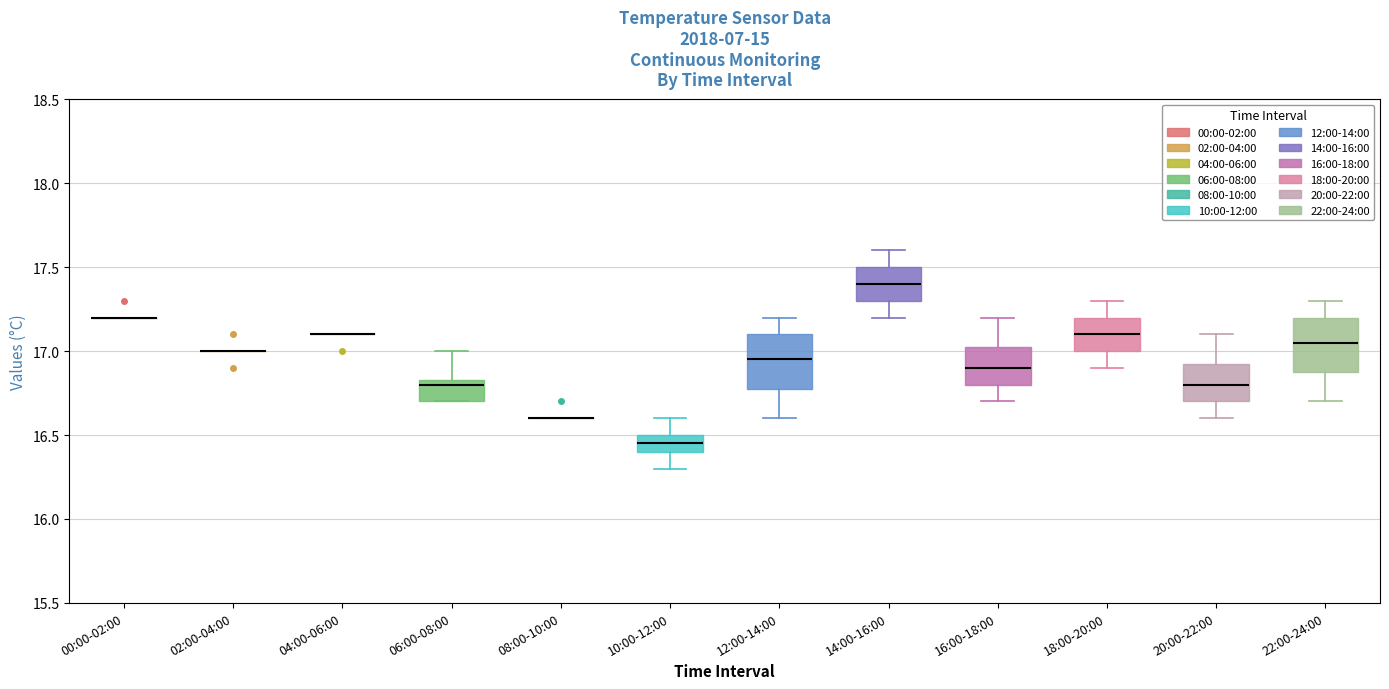

Reading left to right, transcribe this box plot: for each box, give where its median line is, the range the box spans, and where its two whiskers end, as read against the y-axis. The values are not printed on the chart, so give them approximately, as read against the axis.

00:00-02:00: box collapsed to a line at 17.20, whiskers 17.20 to 17.20
02:00-04:00: box collapsed to a line at 17.00, whiskers 17.00 to 17.00
04:00-06:00: box collapsed to a line at 17.10, whiskers 17.10 to 17.10
06:00-08:00: median 16.80, box 16.70 to 16.85, whiskers 16.70 to 17.00
08:00-10:00: box collapsed to a line at 16.60, whiskers 16.60 to 16.60
10:00-12:00: median 16.45, box 16.40 to 16.50, whiskers 16.30 to 16.60
12:00-14:00: median 16.95, box 16.80 to 17.10, whiskers 16.60 to 17.20
14:00-16:00: median 17.40, box 17.30 to 17.50, whiskers 17.20 to 17.60
16:00-18:00: median 16.90, box 16.80 to 17.05, whiskers 16.70 to 17.20
18:00-20:00: median 17.10, box 17.00 to 17.20, whiskers 16.90 to 17.30
20:00-22:00: median 16.80, box 16.70 to 16.95, whiskers 16.60 to 17.10
22:00-24:00: median 17.05, box 16.90 to 17.20, whiskers 16.70 to 17.30